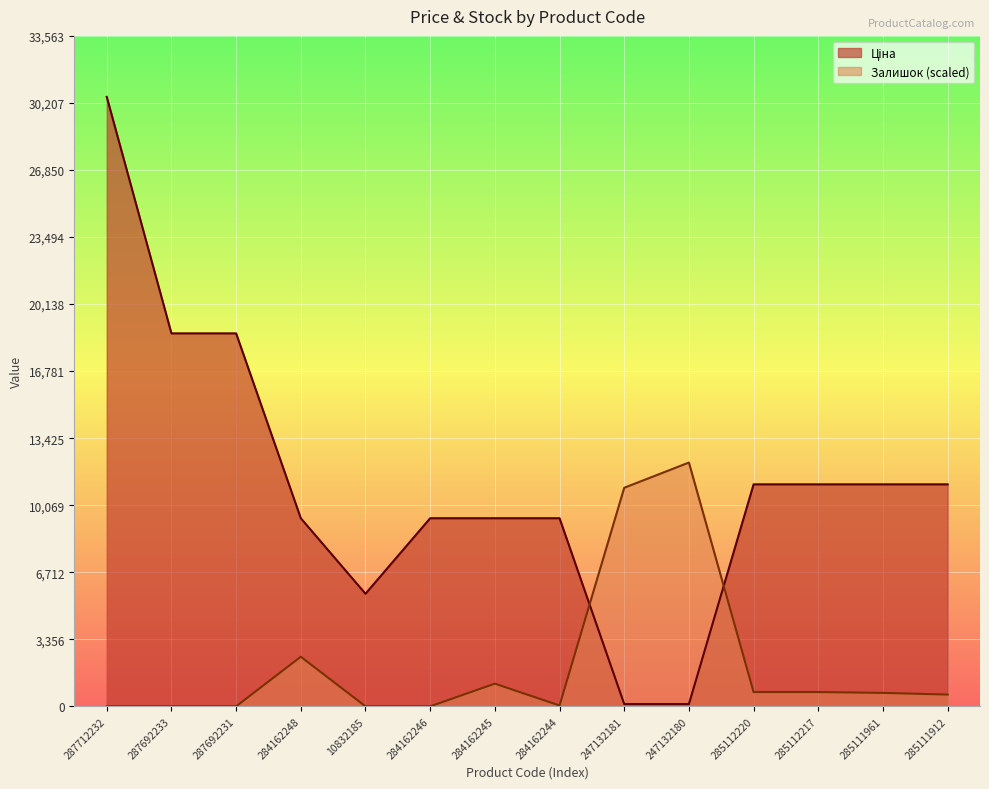

What are all the series names shown in the legend?

Ціна, Залишок